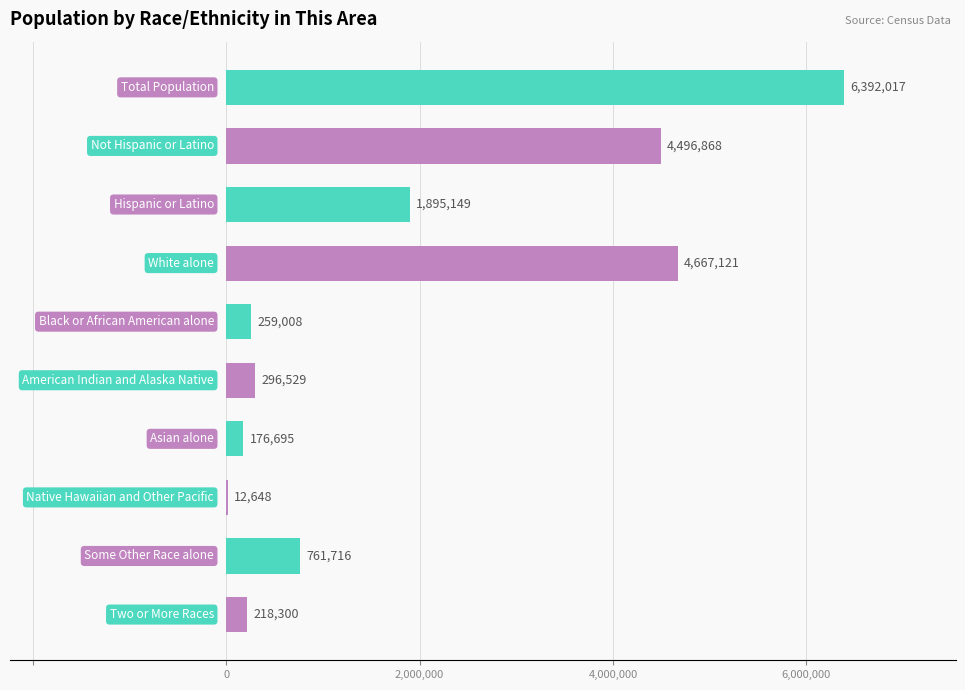

What is the sum of all values?

19176051